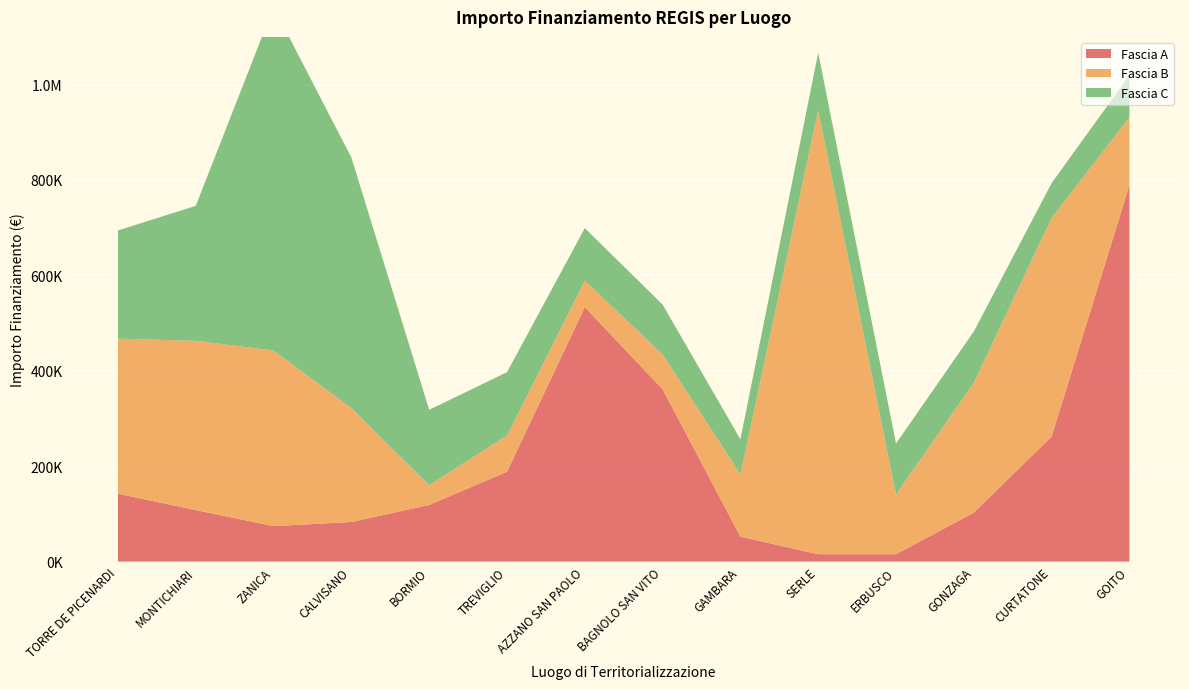

Reading right to left, what are all the values shown in this chart?

Fascia A: 789254.4	262240.0	102630.9	15440.0	15440.0	52320.0	361240.0	533520.0	188362.2	118800.0	83040.0	74400.0	108000.0	142320.0
Fascia B: 142361.6	458182.4	272400.0	125175.0	930869.5	130560.0	73108.0	55388.0	76140.0	41192.0	238829.6	368005.7	354880.0	325026.9
Fascia C: 88000.0	73108.0	107388.0	106904.0	120473.7	73520.0	104473.6	110190.0	132600.0	158248.0	525096.0	720099.3	282960.0	226850.0